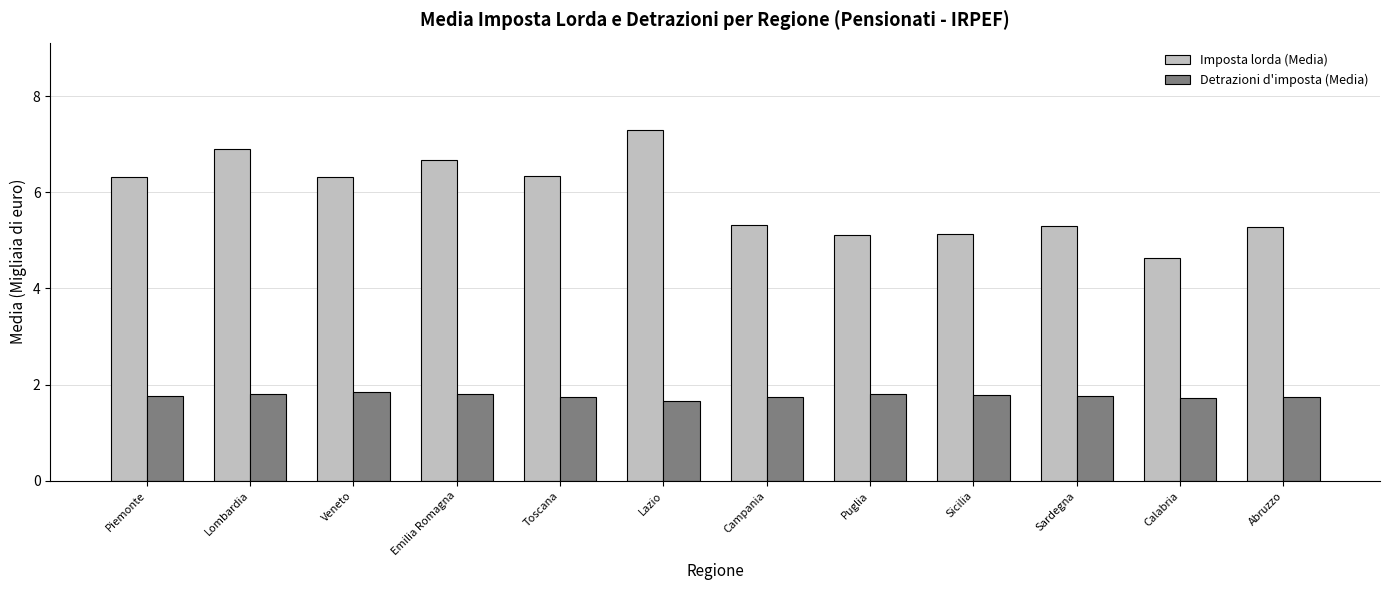

What is the total value across all series at Emilia Romagna?

8.5